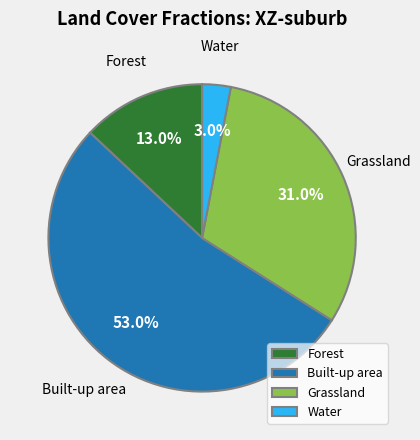

To the nearest percent, what is the difference between the largest and smallest slice percentages?

50%